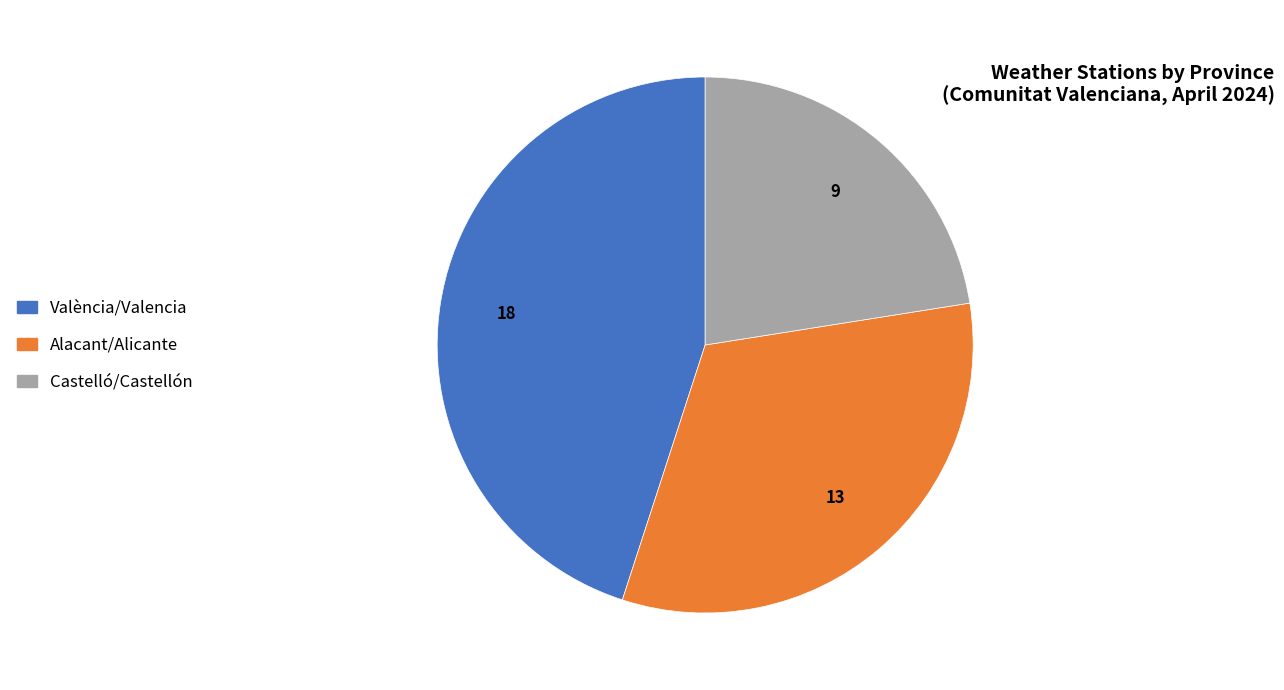

Is there any slice that represents more than half of the pie?

No